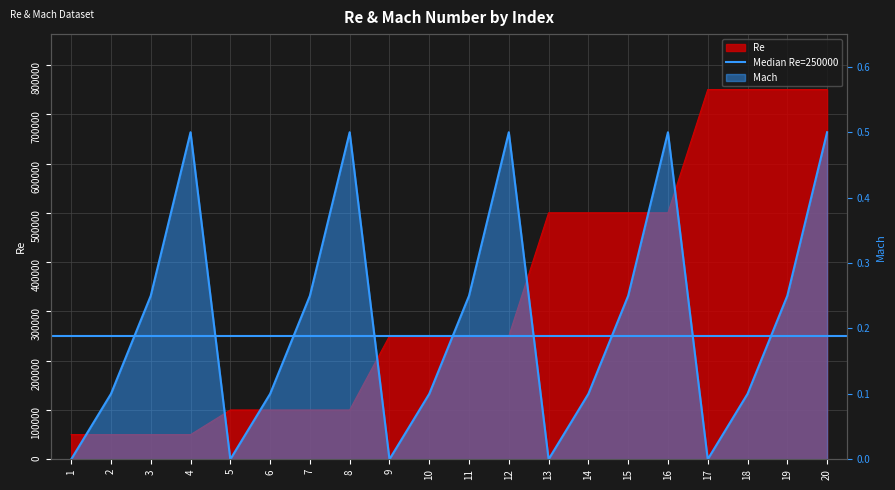

Reading left to right, transcribe all the data shown in this chart.

Re: 50000.0	50000.0	50000.0	50000.0	100000.0	100000.0	100000.0	100000.0	250000.0	250000.0	250000.0	250000.0	500000.0	500000.0	500000.0	500000.0	750000.0	750000.0	750000.0	750000.0
Mach: 0.0	0.1	0.2	0.5	0.0	0.1	0.2	0.5	0.0	0.1	0.2	0.5	0.0	0.1	0.2	0.5	0.0	0.1	0.2	0.5